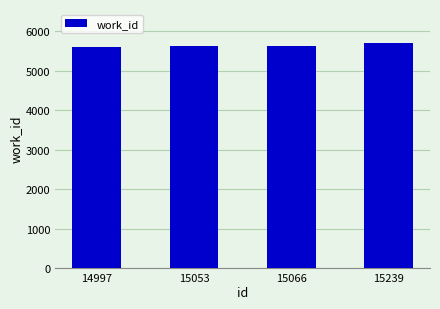

What is the ratio of the value at 15053 to the value at 15066?

1.0